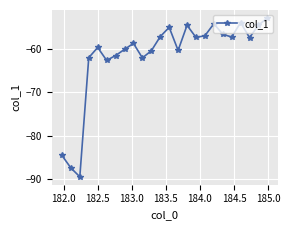

What is the average value?

-61.6